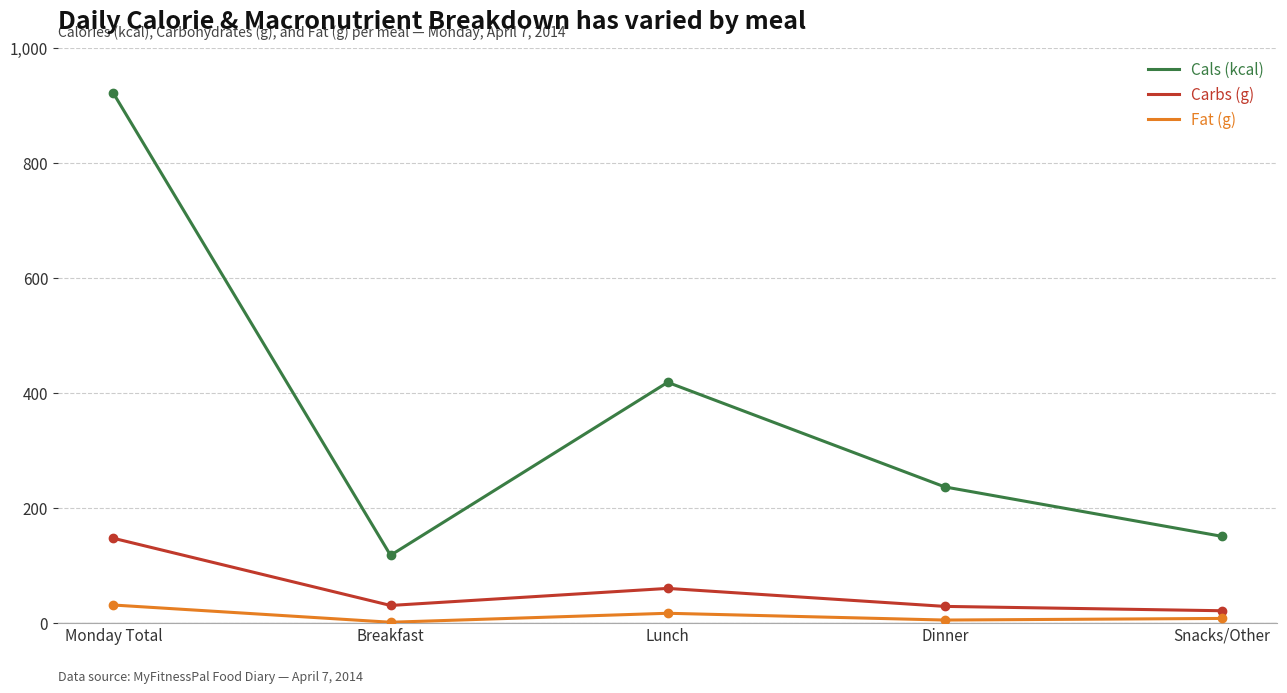

True or false: Cals (kcal) has a value of 150.0 at Snacks/Other.

True